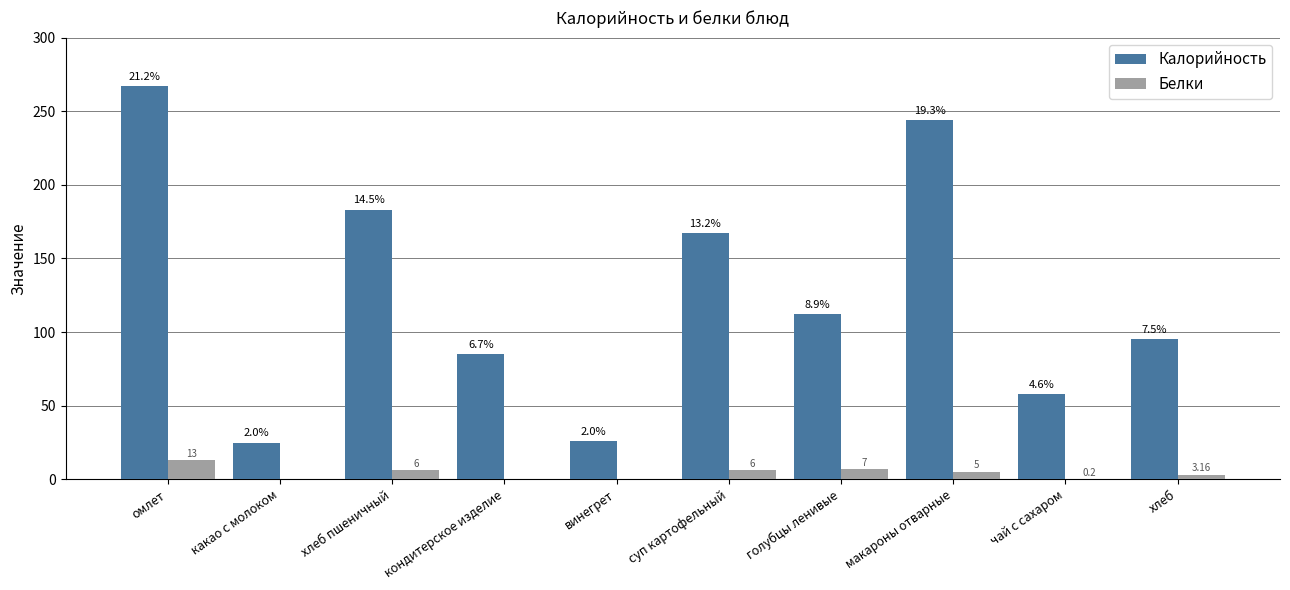

What are all the series names shown in the legend?

Калорийность, Белки